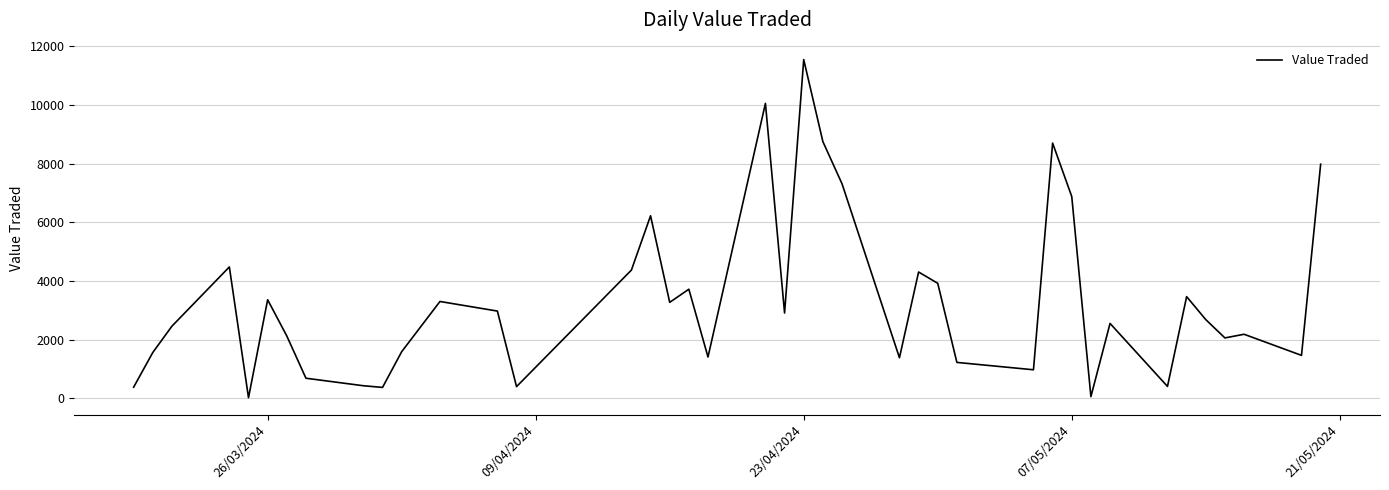

What is the difference between the maximum and minimum values?

11520